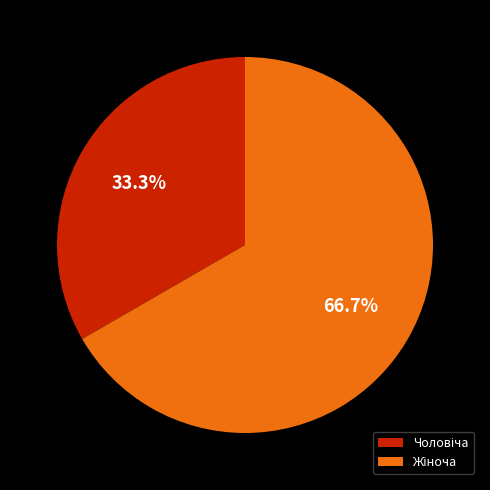

Is there a majority slice in this chart?

Yes